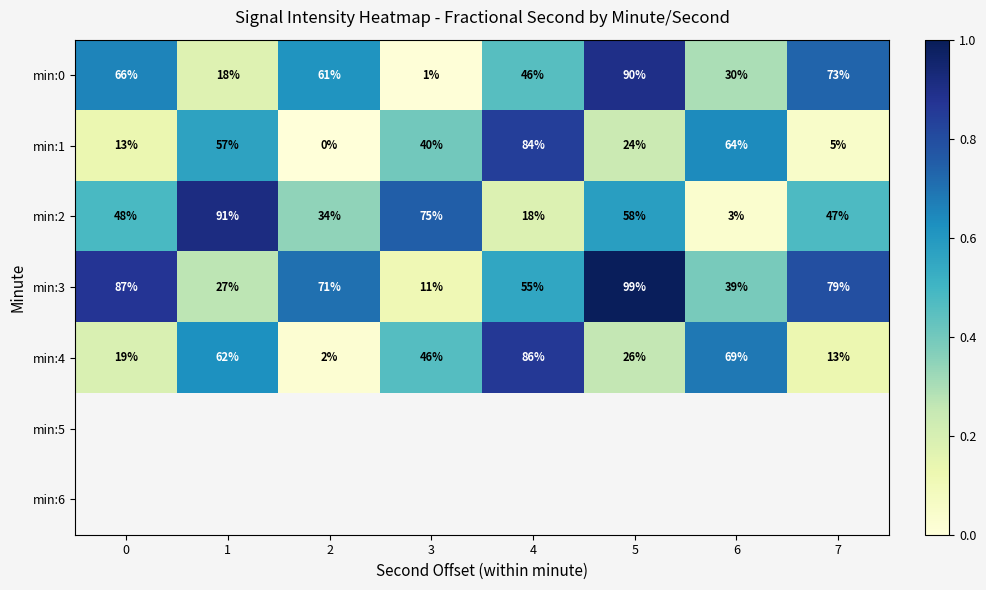

At which label does min:1 reach its minimum?

2